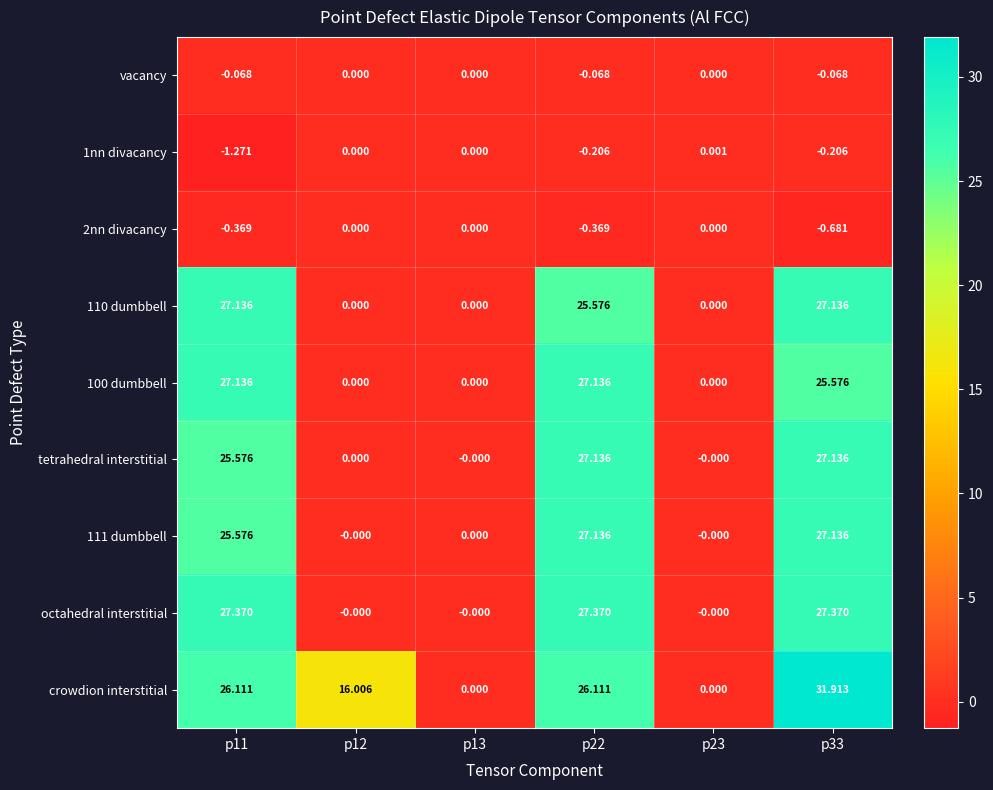

Which series changed the most between p22 and p33?

crowdion interstitial